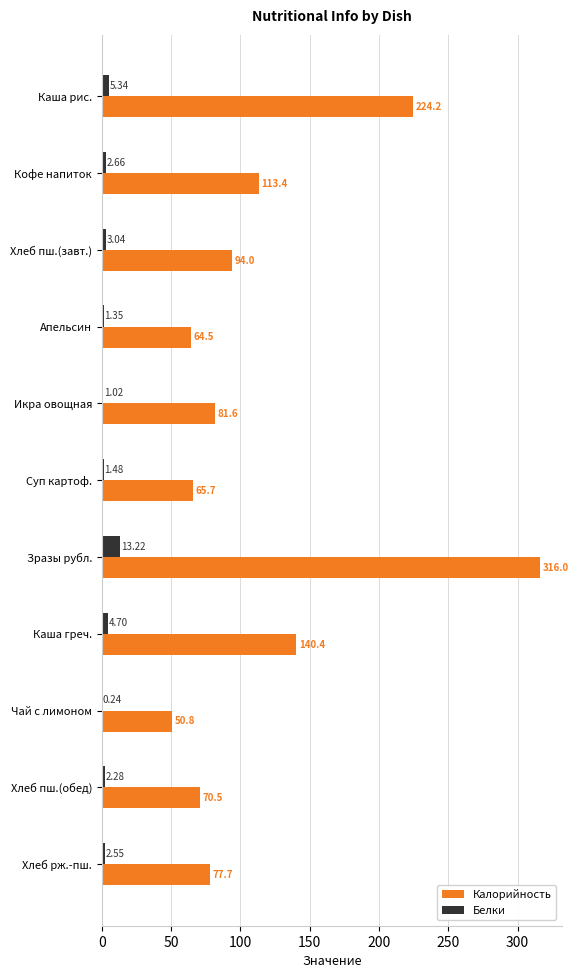

Which category has the highest value in the Калорийность series?

Зразы рубл.